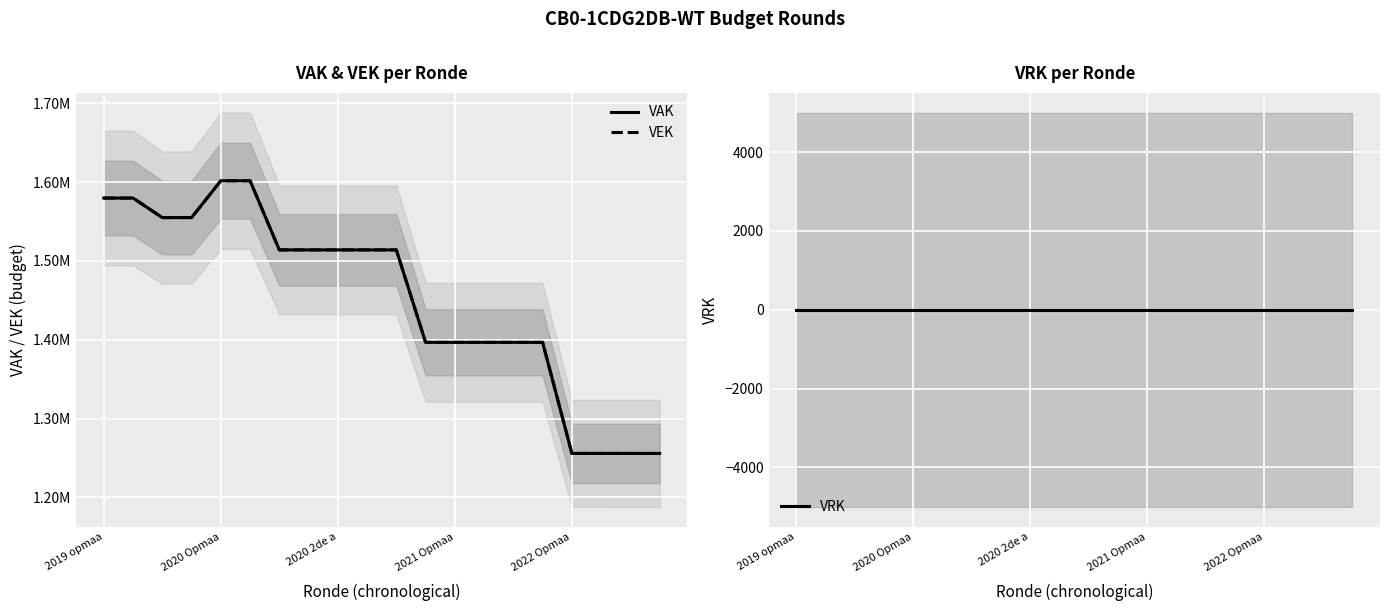

The VAK series shows 1514048 at 10. True or false?

True